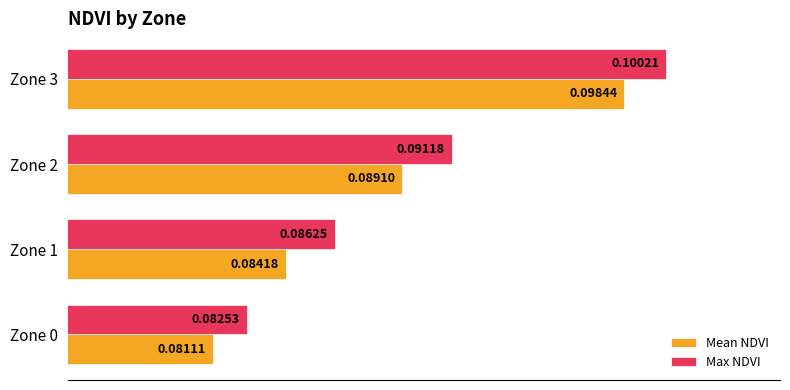

Which series has the largest range (max minus min)?

Max NDVI